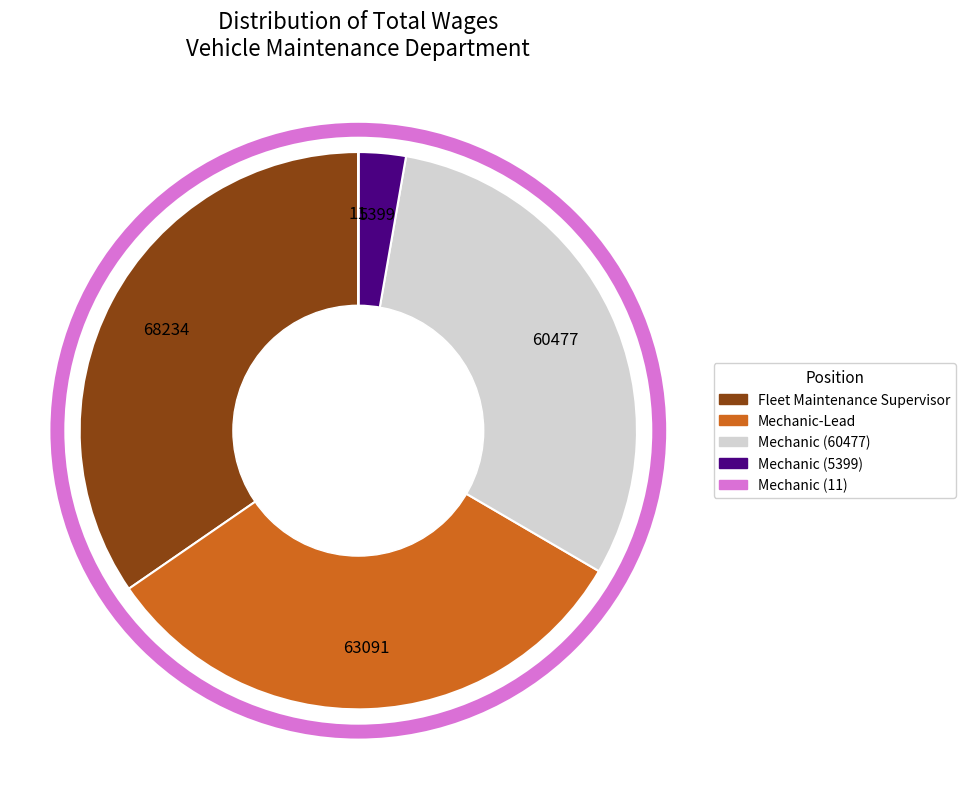

True or false: Mechanic (5399) accounts for 3% of the total.

True